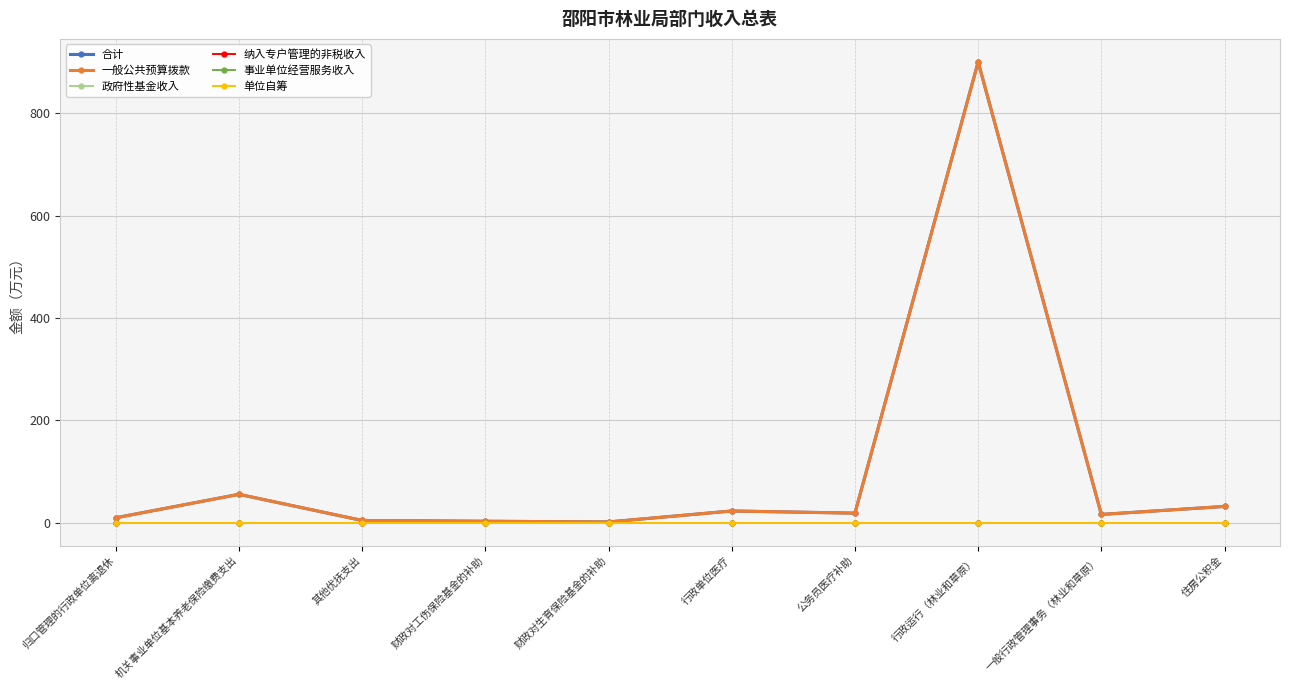

At which category does the chart reach its minimum across all series?

归口管理的行政单位离退休